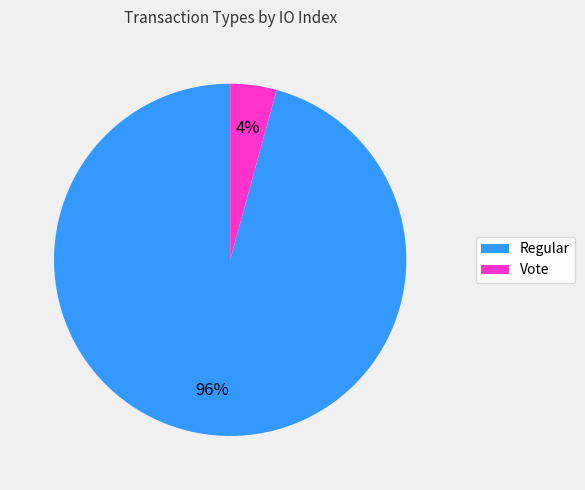

How many slices are in this pie chart?

2